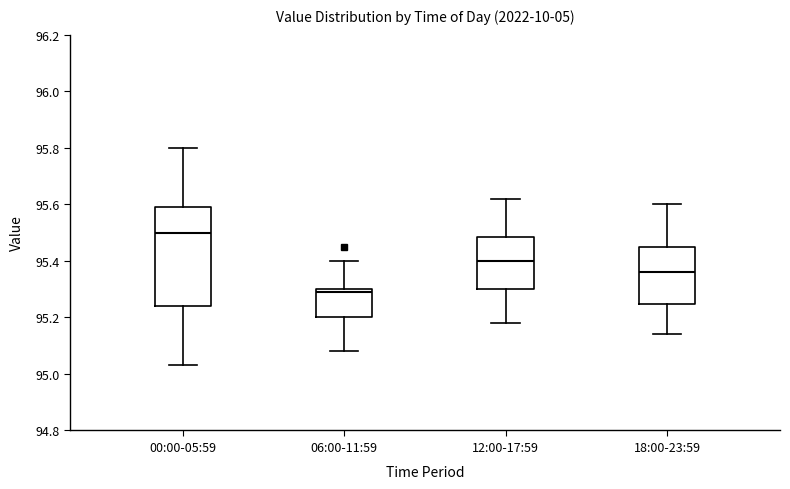

Reading left to right, read every box against the y-axis: the position of its median line, the range the box covers, and the ends of its whiskers. The values are not printed on the chart, so give them approximately, as read against the axis.

00:00-05:59: median 95.50, box 95.24 to 95.60, whiskers 95.04 to 95.80
06:00-11:59: median 95.30 (just below the box's upper edge), box 95.20 to 95.30, whiskers 95.08 to 95.40
12:00-17:59: median 95.40, box 95.30 to 95.48, whiskers 95.18 to 95.62
18:00-23:59: median 95.36, box 95.24 to 95.46, whiskers 95.14 to 95.60